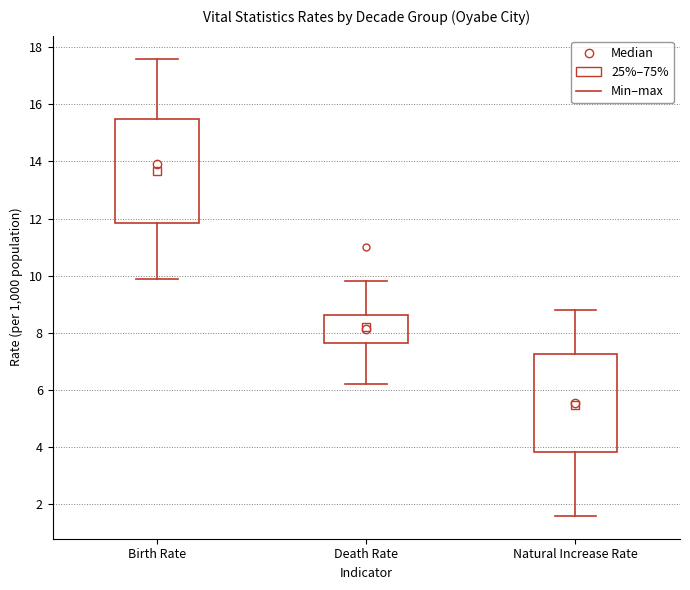

Where does the upper whisker of the box for Birth Rate end on the y-axis? The values are not printed on the chart, so give them approximately, as read against the axis.

17.6